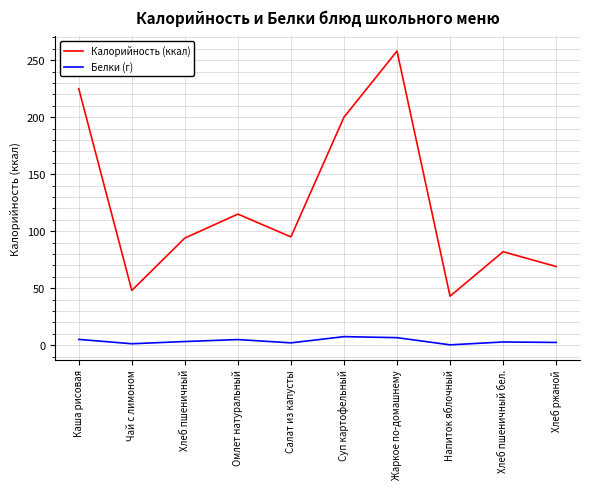

Which series has the largest total across all categories?

Калорийность (ккал)